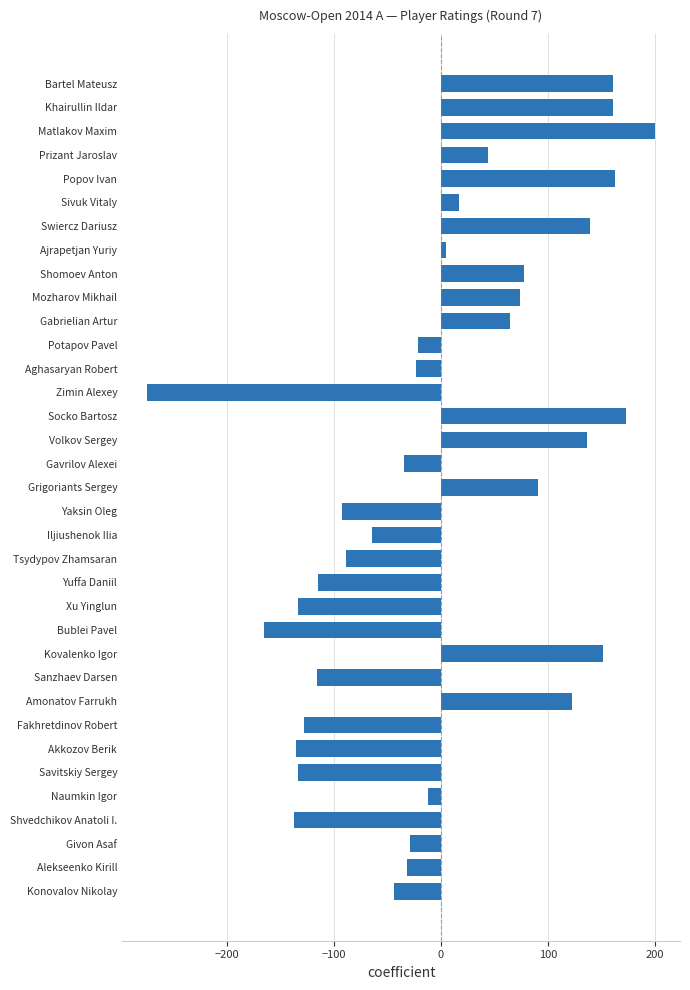

What is the difference between the second highest and second lowest values?

338.0